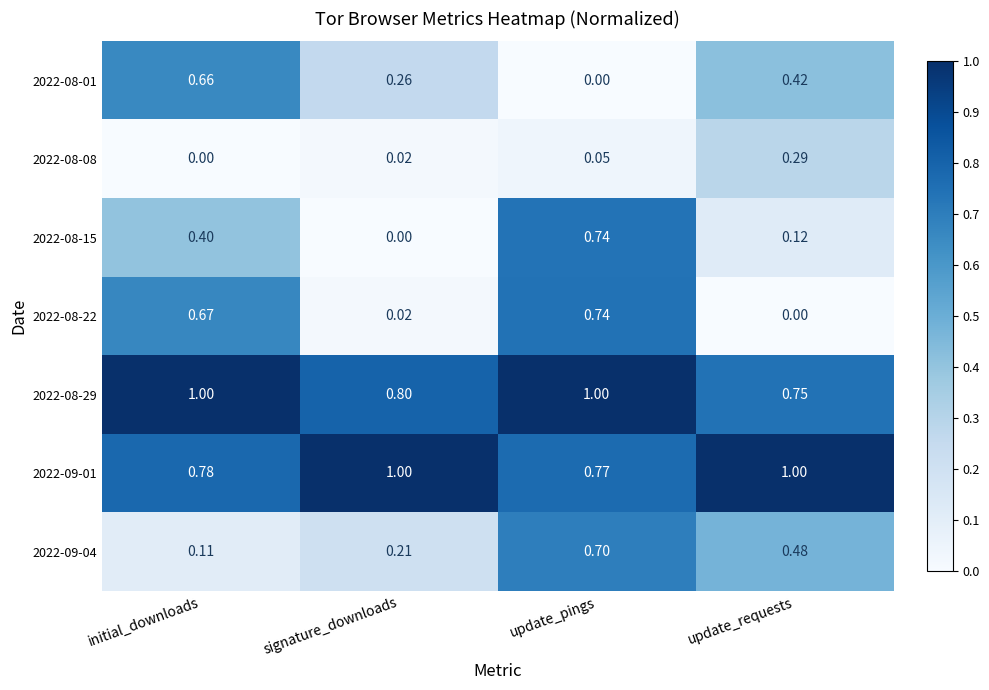

At which label is 2022-09-01 closest to 0?

update_pings